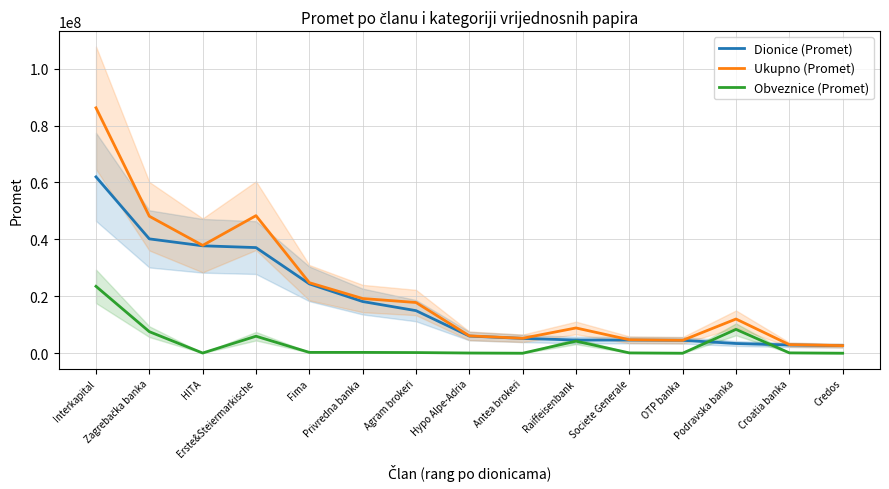

Between Erste&Steiermarkische and Podravska banka, which series saw the biggest shift?

Ukupno (Promet)